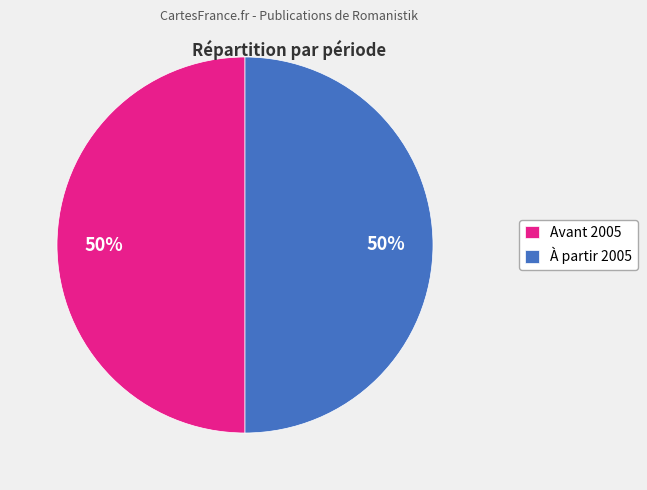

True or false: À partir 2005 accounts for 50% of the total.

True